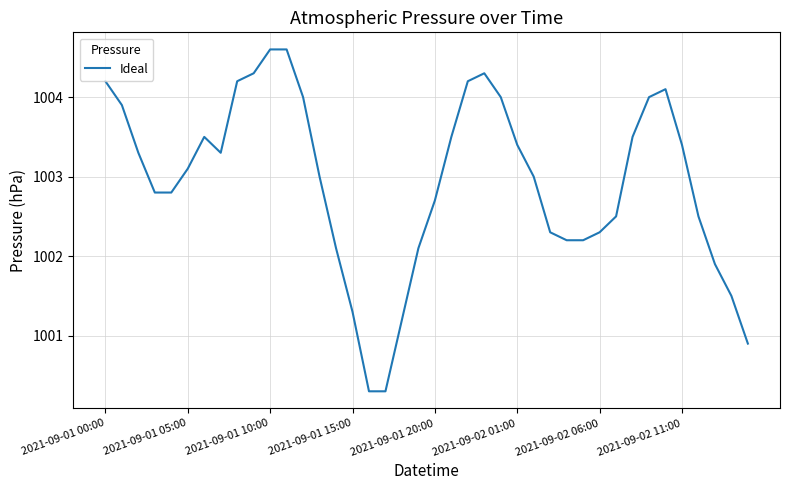

What is the minimum value shown in the chart?

1000.3